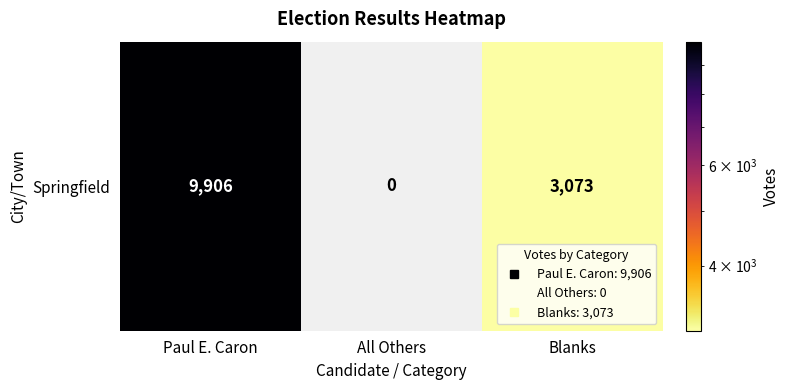

Which category has the highest value across all series?

Paul E. Caron